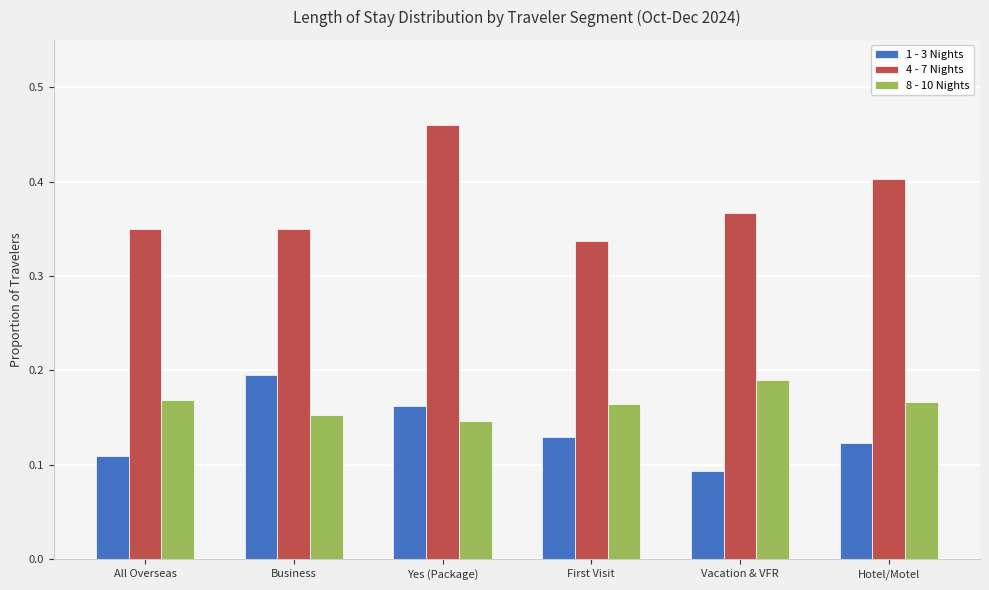

Rank the series at All Overseas from highest to lowest value.

4 - 7 Nights, 8 - 10 Nights, 1 - 3 Nights